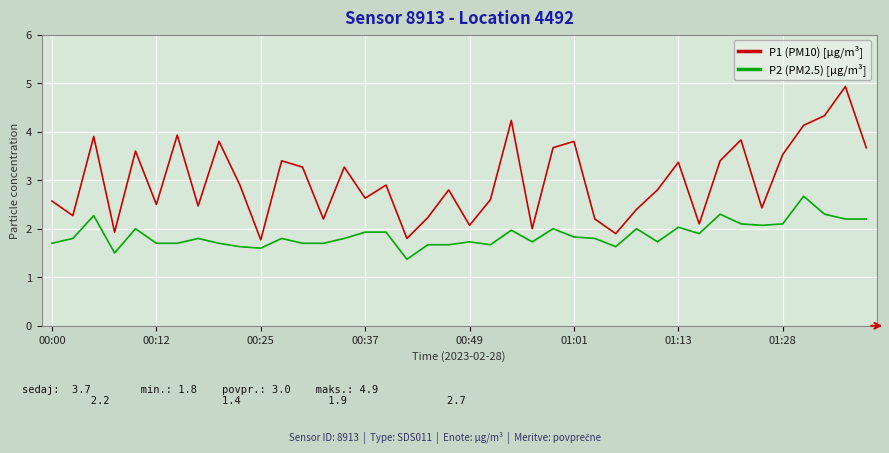

Which series has the largest range (max minus min)?

P1 (PM10) [µg/m³]